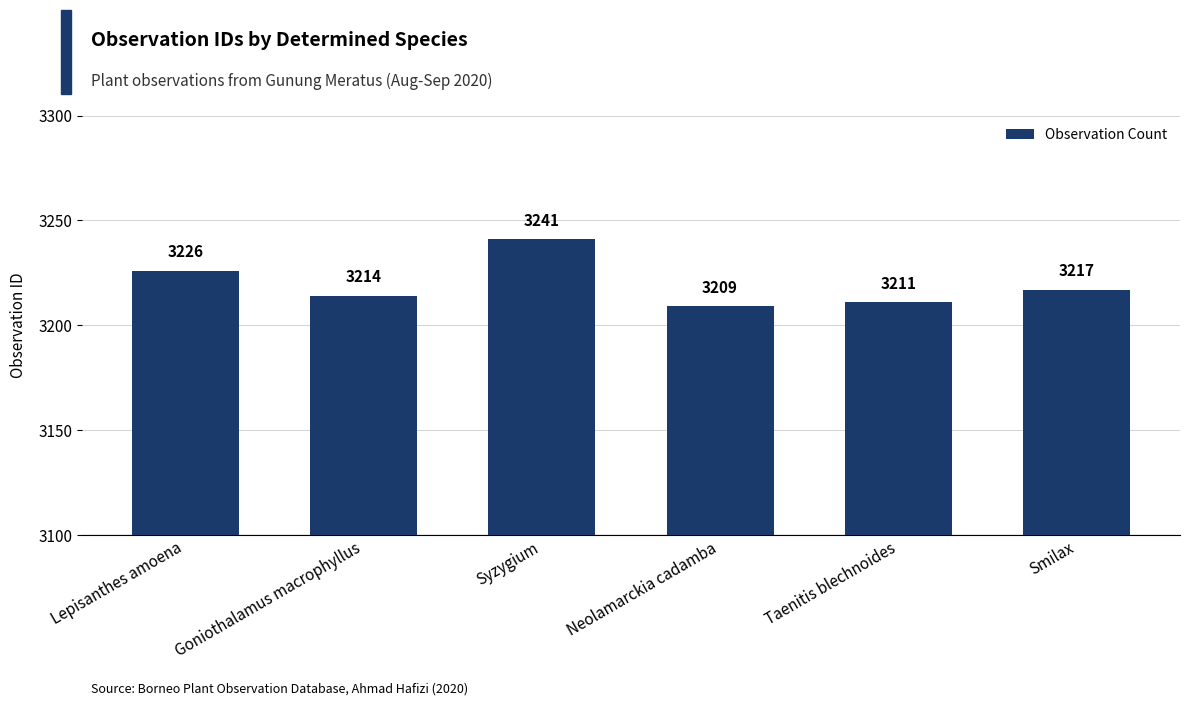

Where does the data first go above 3217?

Lepisanthes amoena